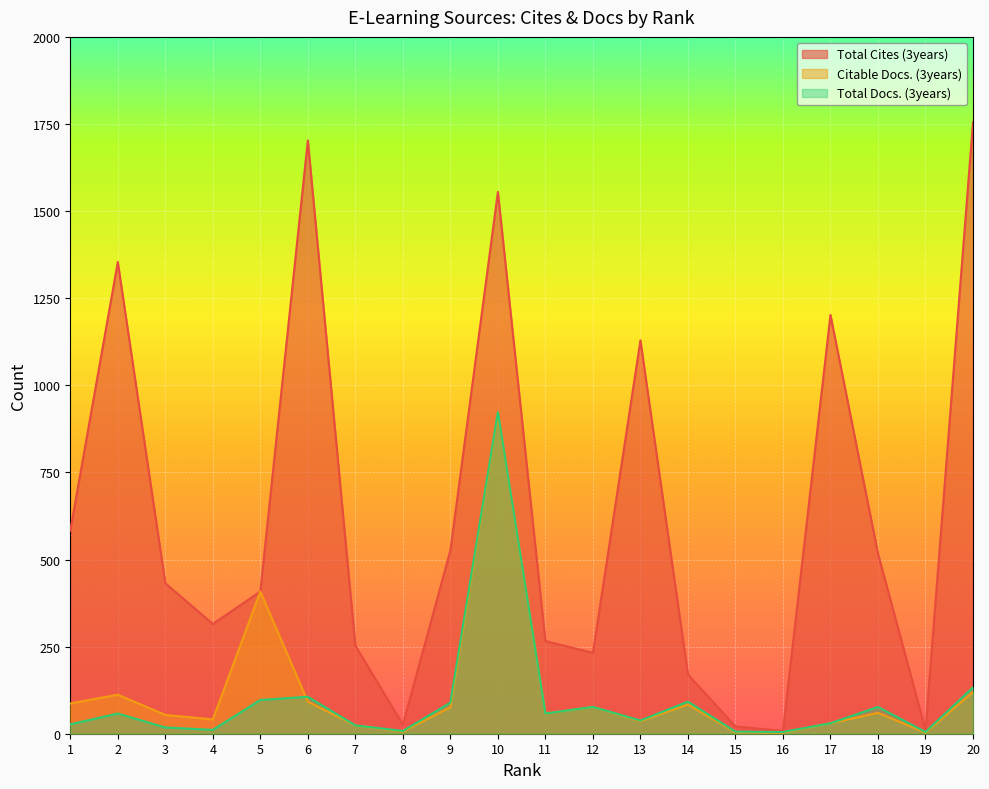

Rank the categories by Total Cites (3years) value from highest to lowest.

20, 6, 10, 2, 17, 13, 1, 9, 18, 3, 5, 4, 11, 7, 12, 14, 8, 15, 19, 16